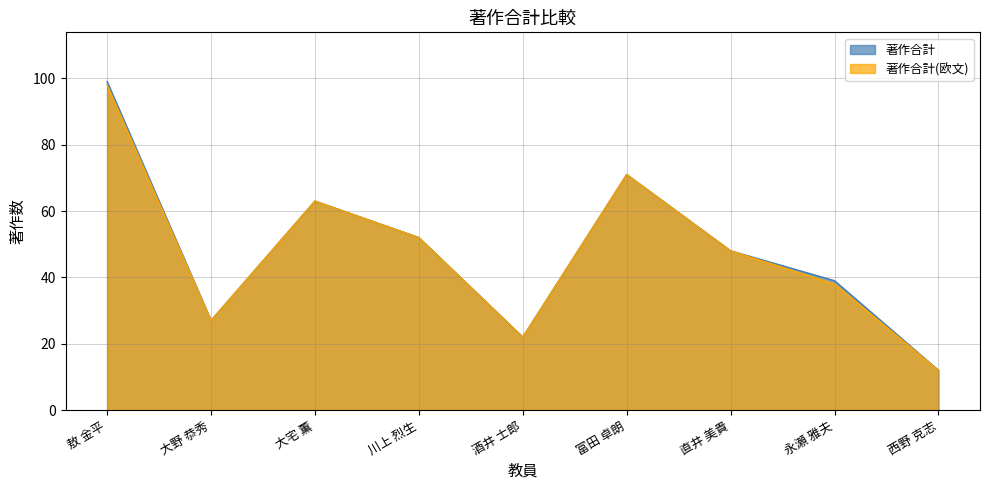

What is the total value across all series at 西野 克志?

24